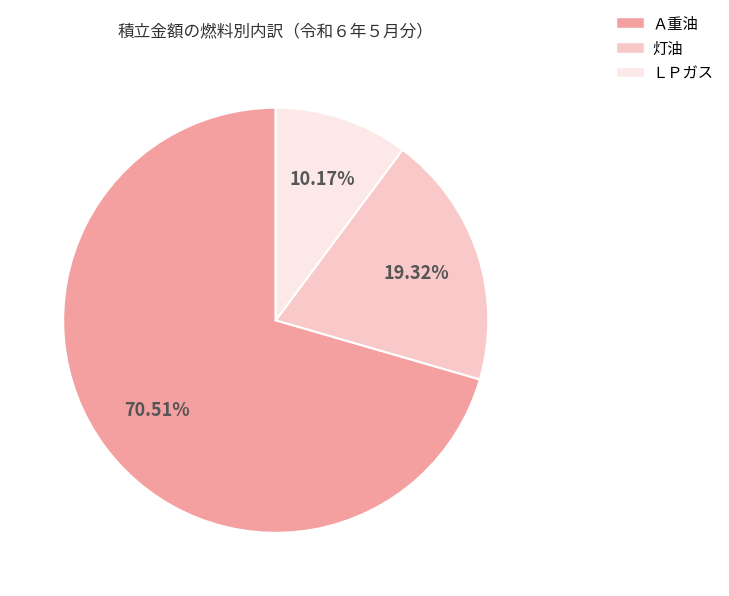

Count the number of slices in the pie.

3